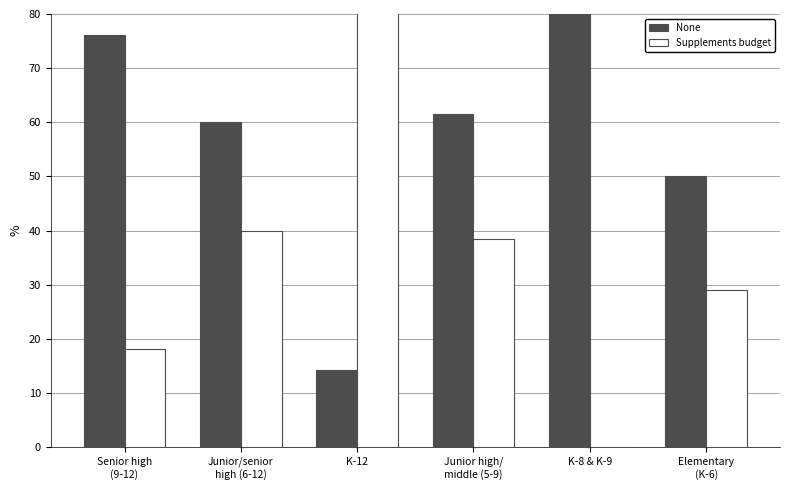

At which category does the chart reach its minimum across all series?

K-8 & K-9